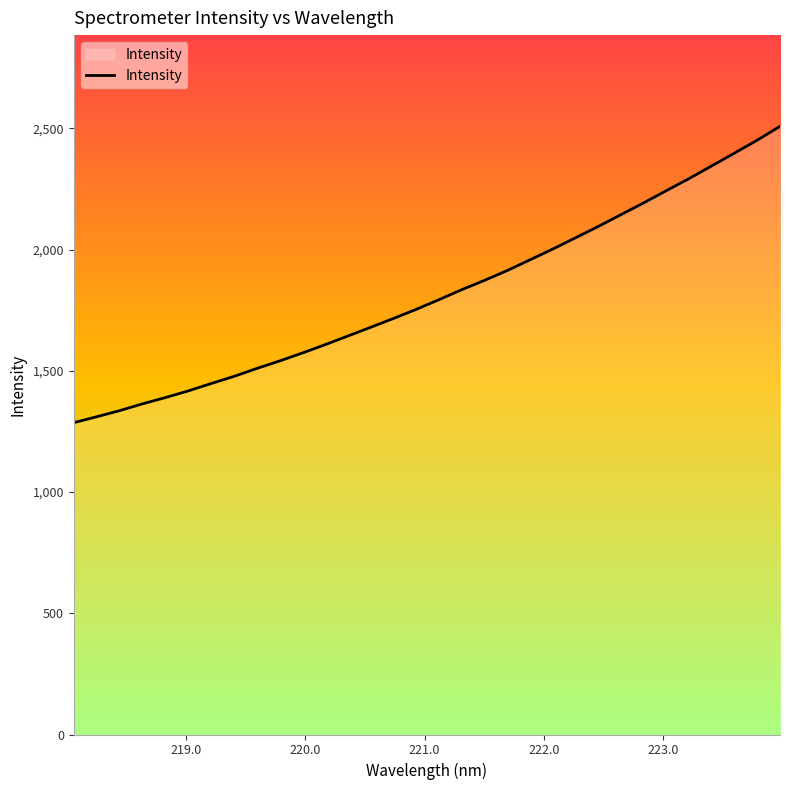

What is the minimum value shown in the chart?

1286.2